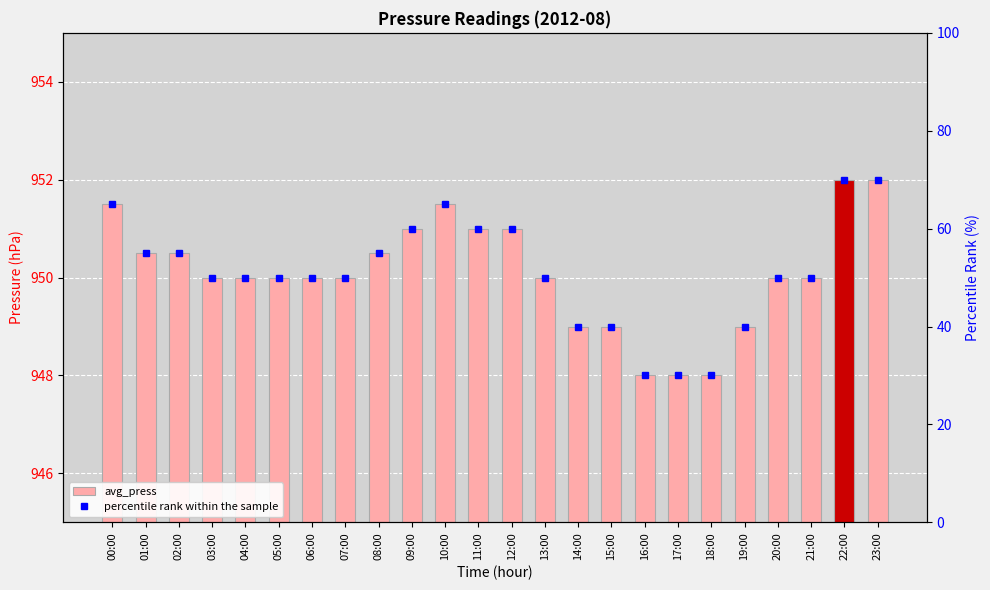

Which label corresponds to the largest value in the chart?

22:00